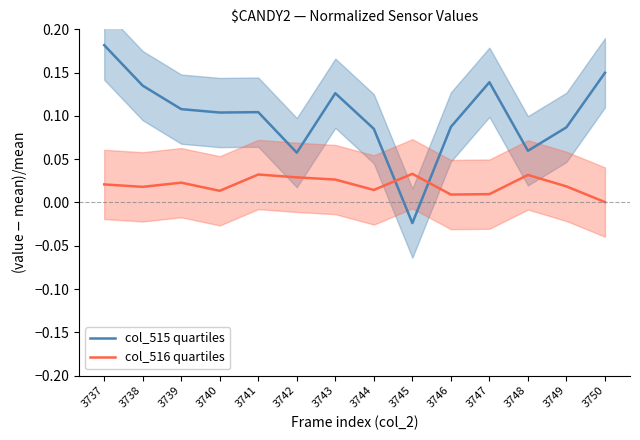

List the series in order of their peak value, highest first.

col_515 quartiles, col_516 quartiles